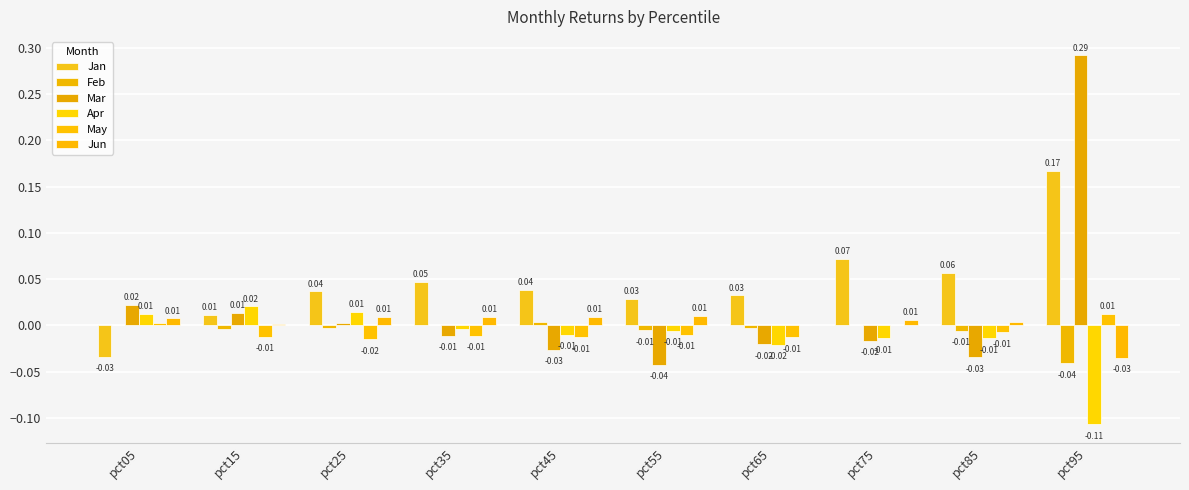

Reading right to left, transcribe all the data shown in this chart.

Jan: pct95=0.2	pct85=0.1	pct75=0.1	pct65=0.0	pct55=0.0	pct45=0.0	pct35=0.0	pct25=0.0	pct15=0.0	pct05=-0.0
Feb: pct95=-0.0	pct85=-0.0	pct75=0.0	pct65=-0.0	pct55=-0.0	pct45=0.0	pct35=-0.0	pct25=-0.0	pct15=-0.0	pct05=0.0
Mar: pct95=0.3	pct85=-0.0	pct75=-0.0	pct65=-0.0	pct55=-0.0	pct45=-0.0	pct35=-0.0	pct25=0.0	pct15=0.0	pct05=0.0
Apr: pct95=-0.1	pct85=-0.0	pct75=-0.0	pct65=-0.0	pct55=-0.0	pct45=-0.0	pct35=-0.0	pct25=0.0	pct15=0.0	pct05=0.0
May: pct95=0.0	pct85=-0.0	pct75=0.0	pct65=-0.0	pct55=-0.0	pct45=-0.0	pct35=-0.0	pct25=-0.0	pct15=-0.0	pct05=0.0
Jun: pct95=-0.0	pct85=0.0	pct75=0.0	pct65=0.0	pct55=0.0	pct45=0.0	pct35=0.0	pct25=0.0	pct15=0.0	pct05=0.0